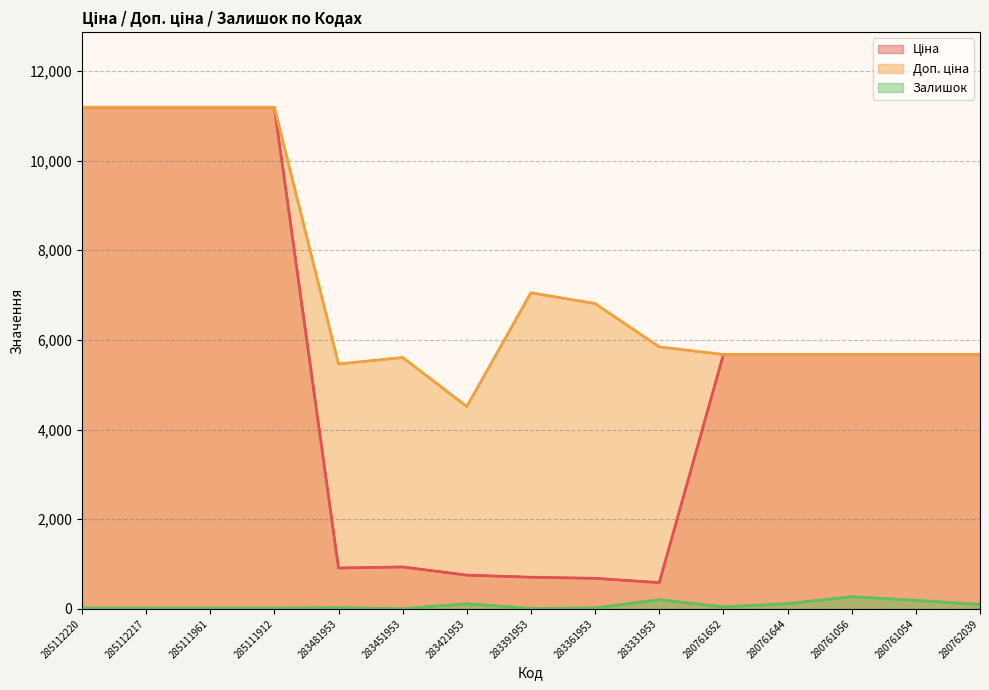

What is the lowest value of the Доп. ціна series?

4513.3